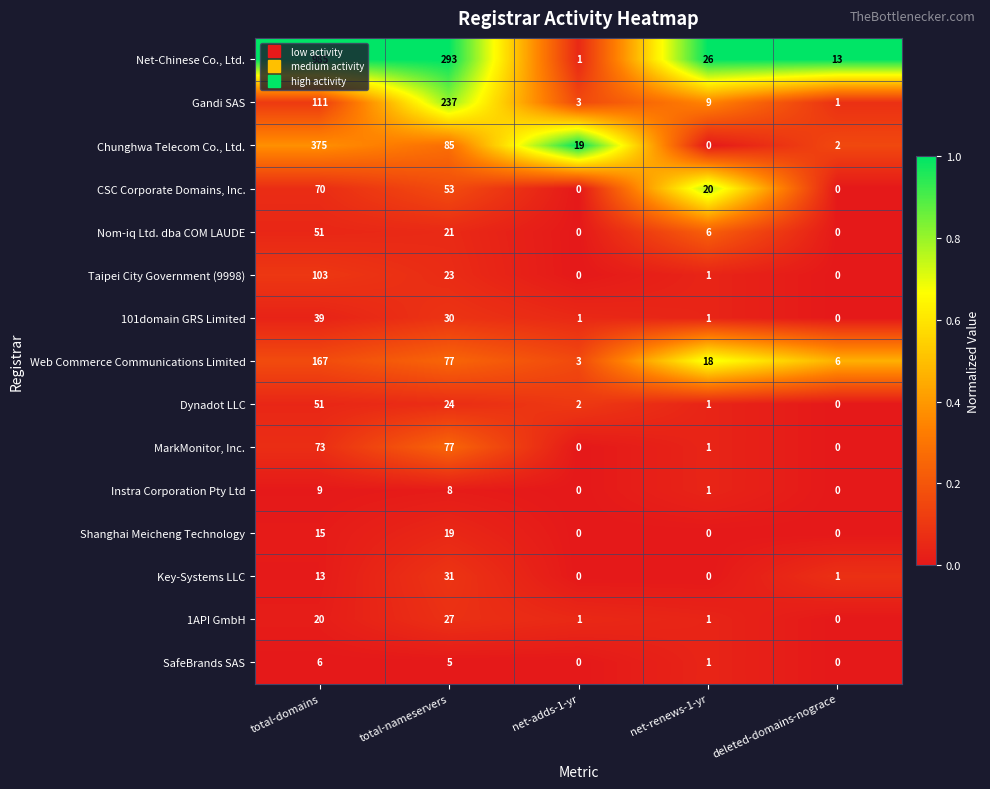

What is the greatest value displayed?

985